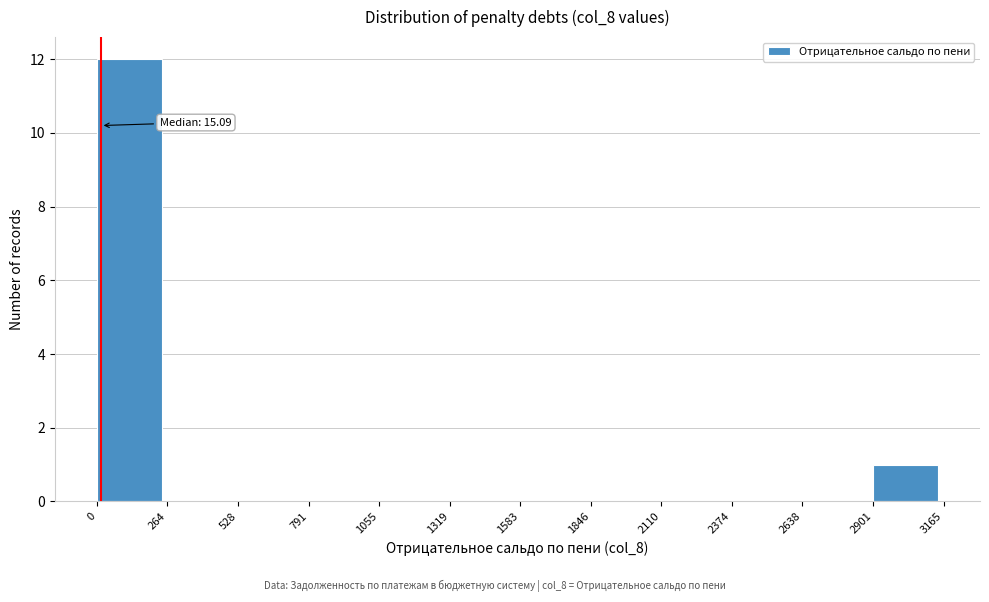

Which range on the x-axis has the tallest bar?

0 to 264